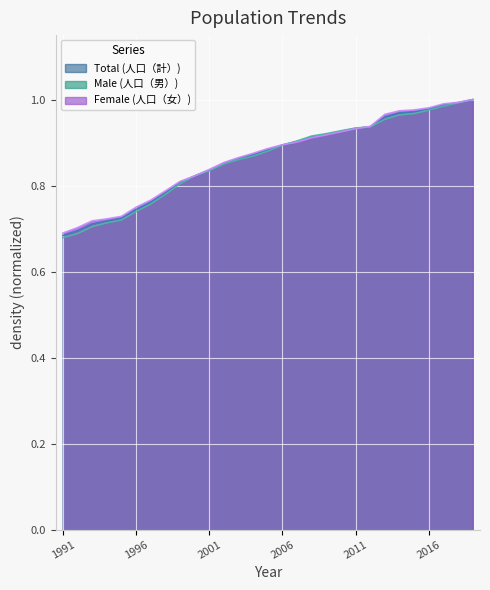

Rank the series by their maximum value, from highest to lowest.

Male (人口（男）), Female (人口（女）), Total (人口（計）)